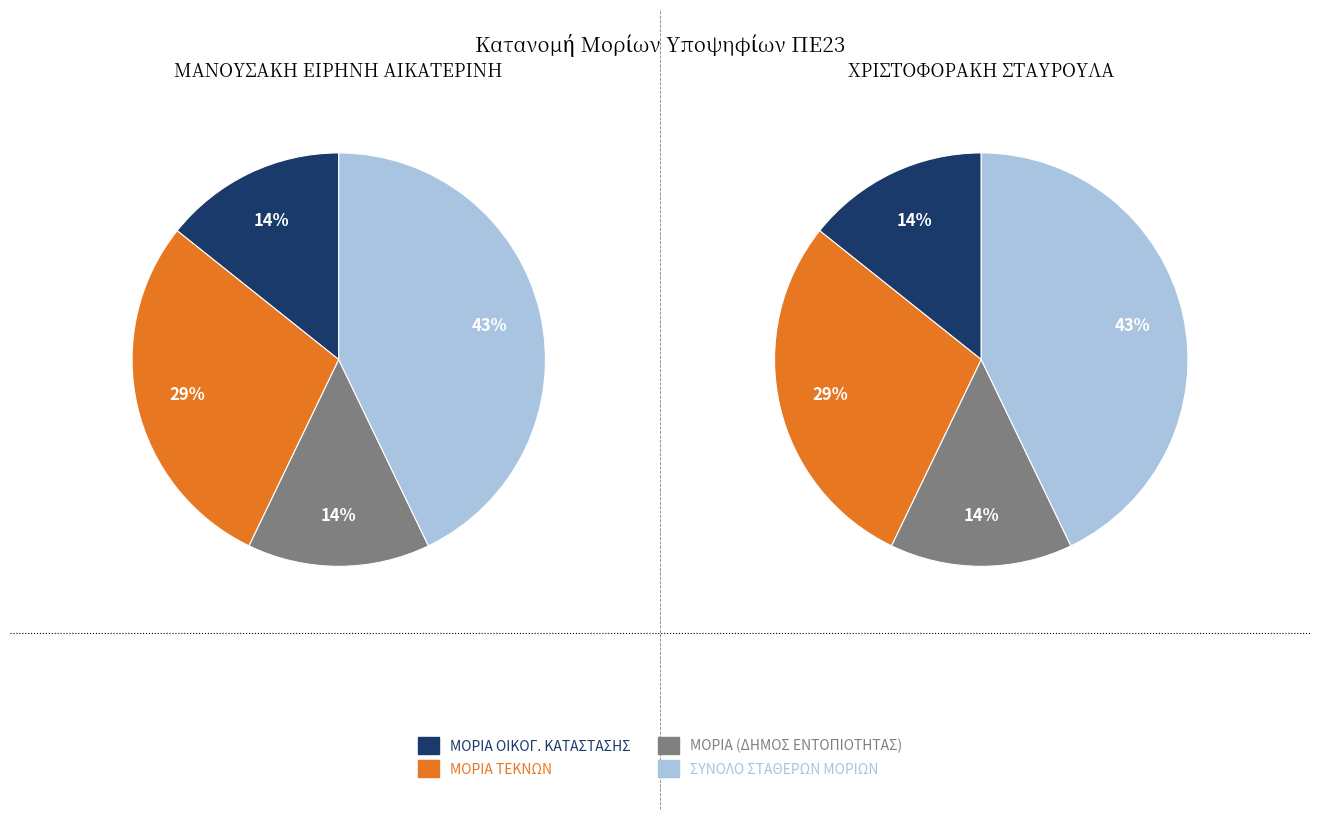

Rank the series by their maximum value, from highest to lowest.

ΣΥΝΟΛΟ ΣΤΑΘΕΡΩΝ ΜΟΡΙΩΝ, ΜΟΡΙΑ ΤΕΚΝΩΝ, ΜΟΡΙΑ ΟΙΚΟΓ. ΚΑΤΑΣΤΑΣΗΣ, ΜΟΡΙΑ (ΔΗΜΟΣ ΕΝΤΟΠΙΟΤΗΤΑΣ)